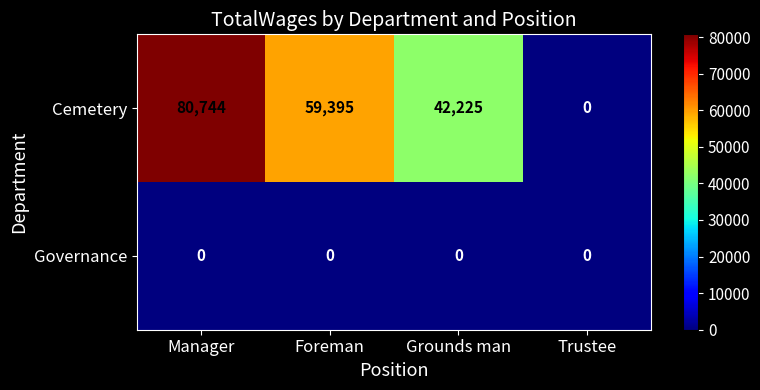

What is the total value across all series at Grounds man?

42225